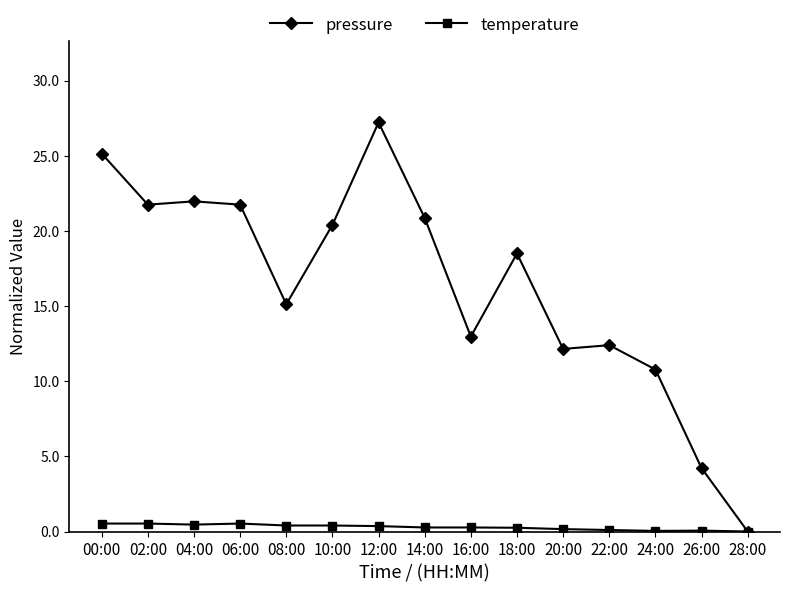

Which series has the widest spread of values?

pressure